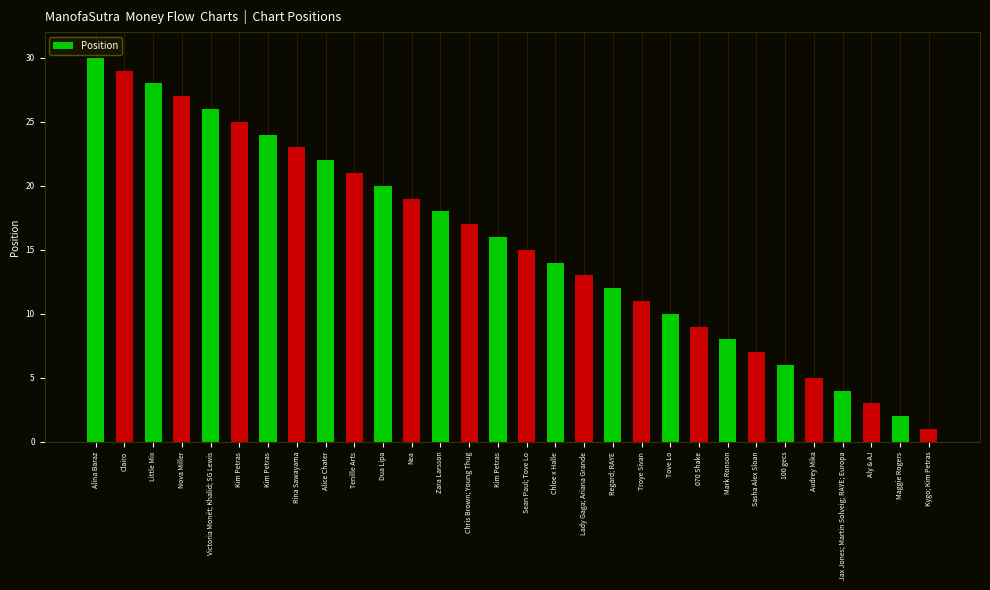

Which category has the lowest value across all series?

Kygo; Kim Petras